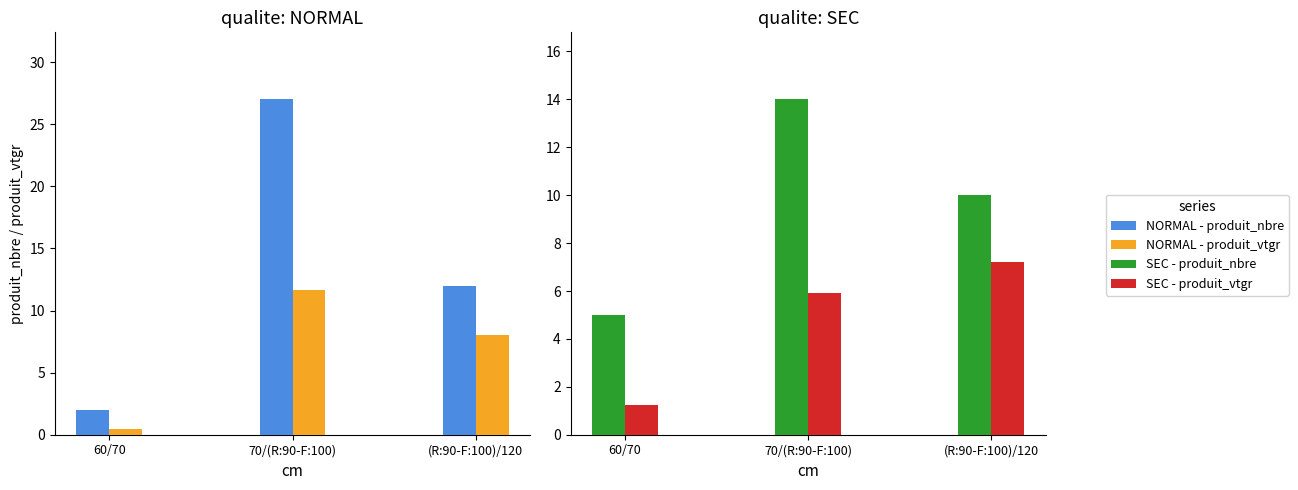

What is the average value of the SEC - produit_nbre series?

9.7